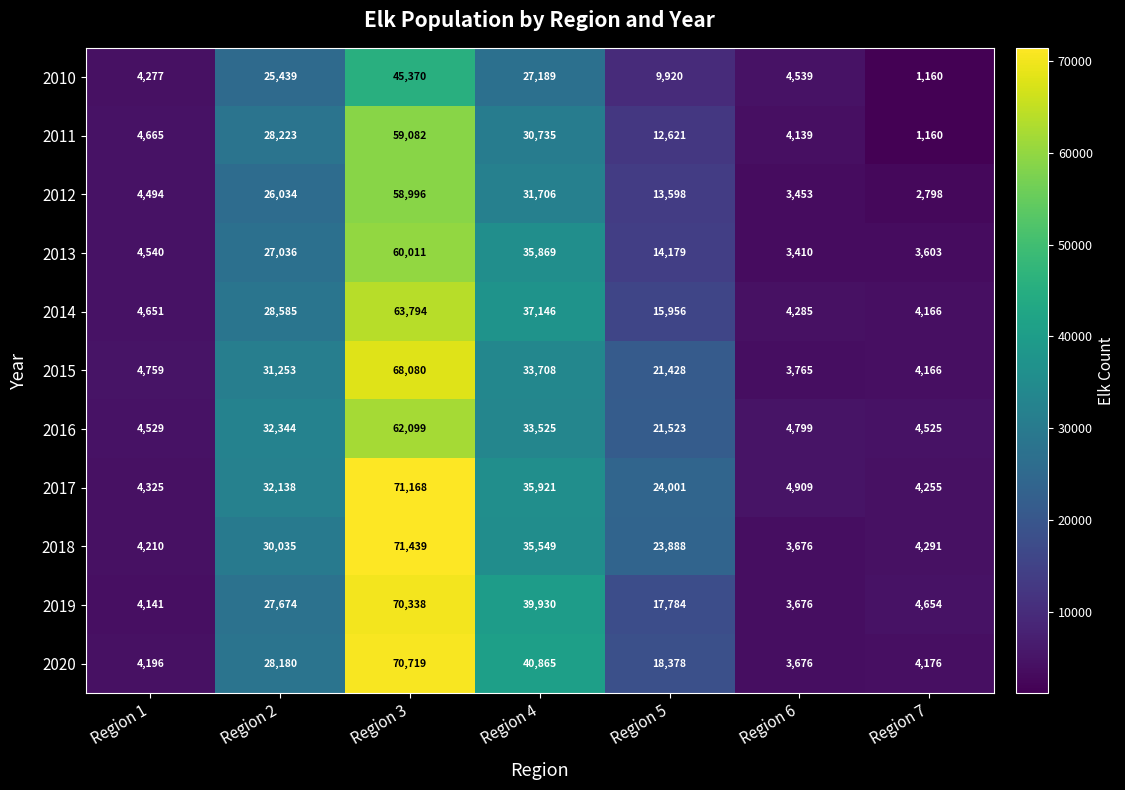

Rank the series by their maximum value, from lowest to highest.

2010, 2012, 2011, 2013, 2016, 2014, 2015, 2019, 2020, 2017, 2018